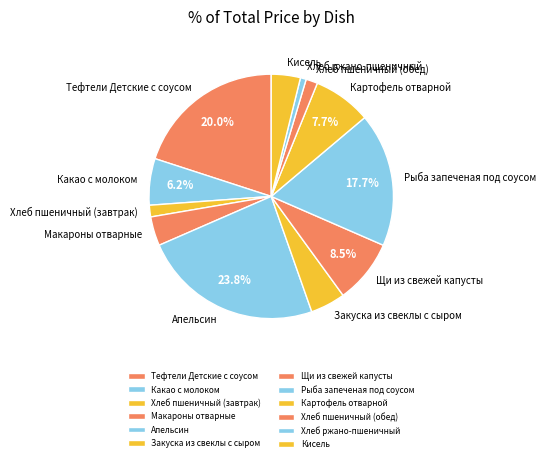

True or false: Хлеб пшеничный (обед) accounts for 2% of the total.

True